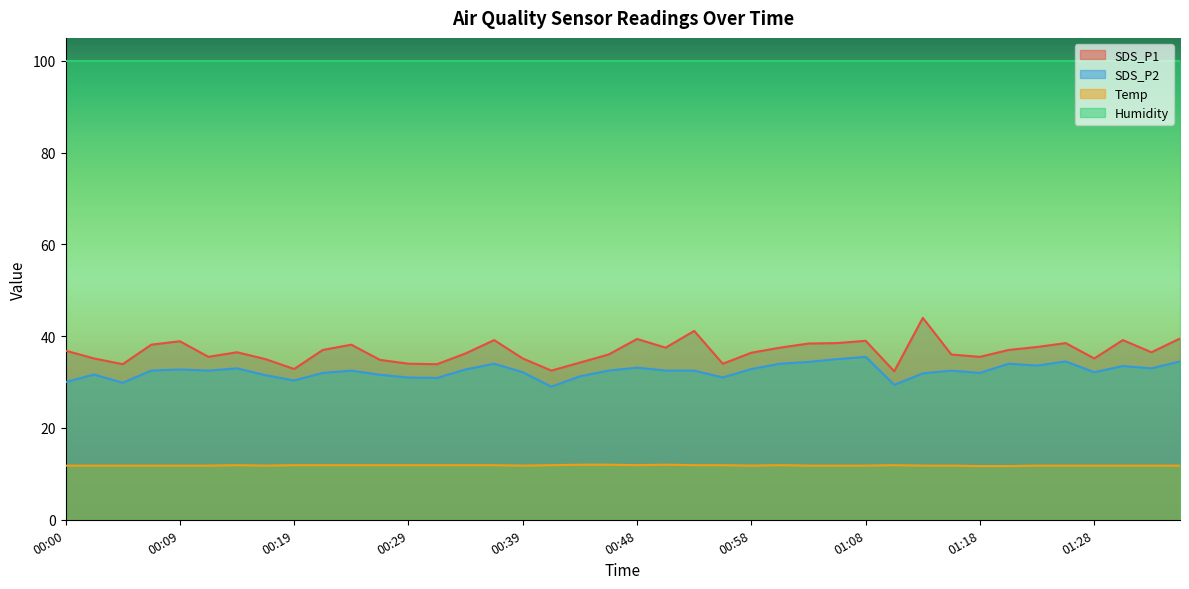

How many values in the SDS_P1 series are below 36?

15